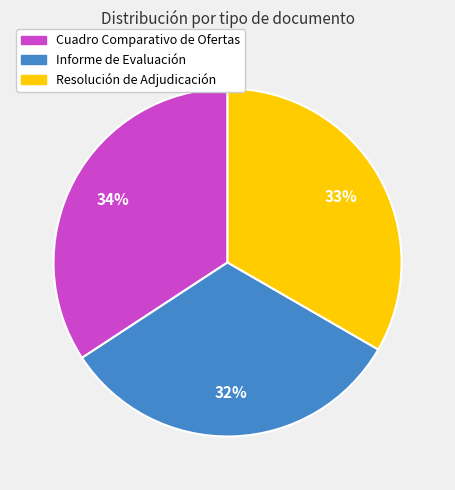

How many slices are in this pie chart?

3